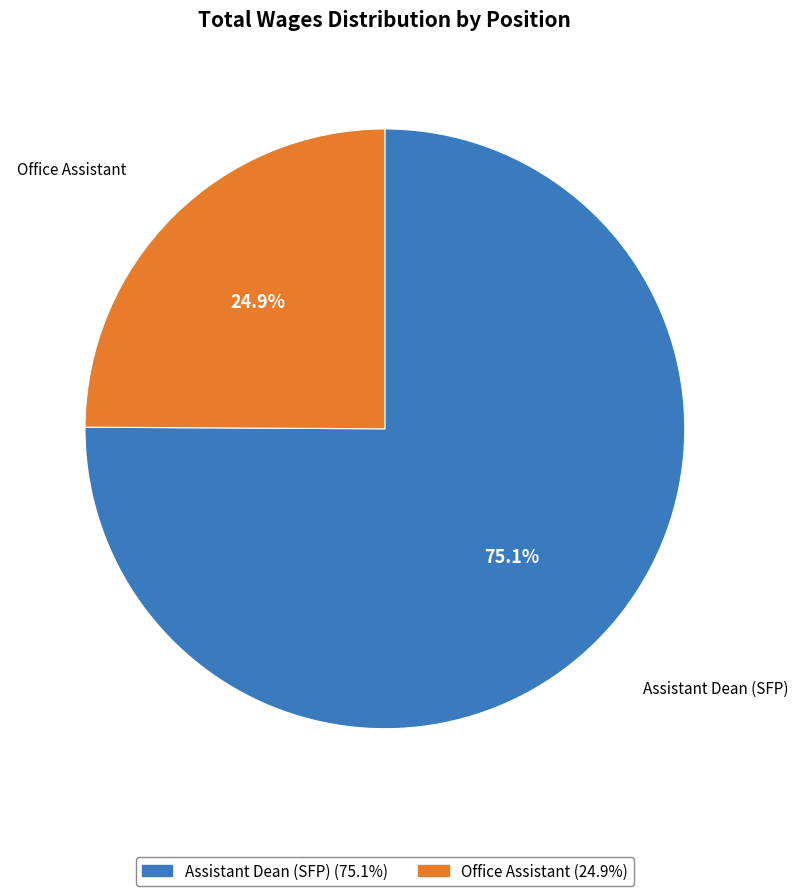

How many slices are in this pie chart?

2